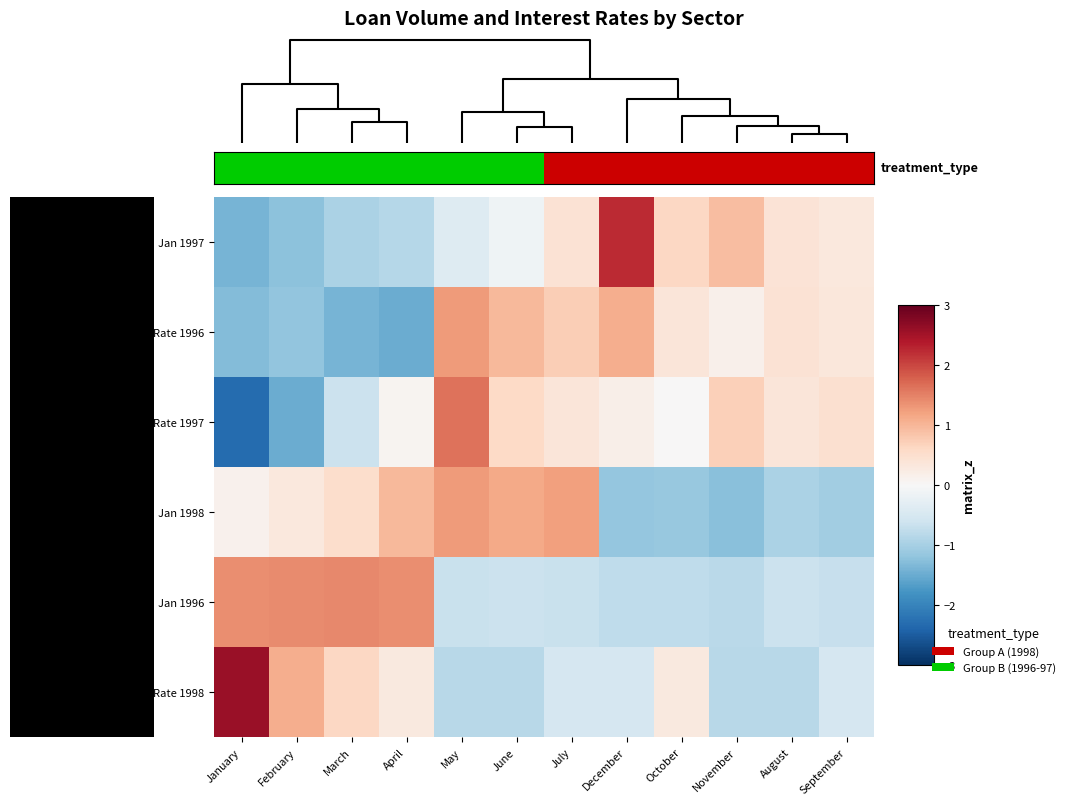

What is the greatest value displayed?

2.6